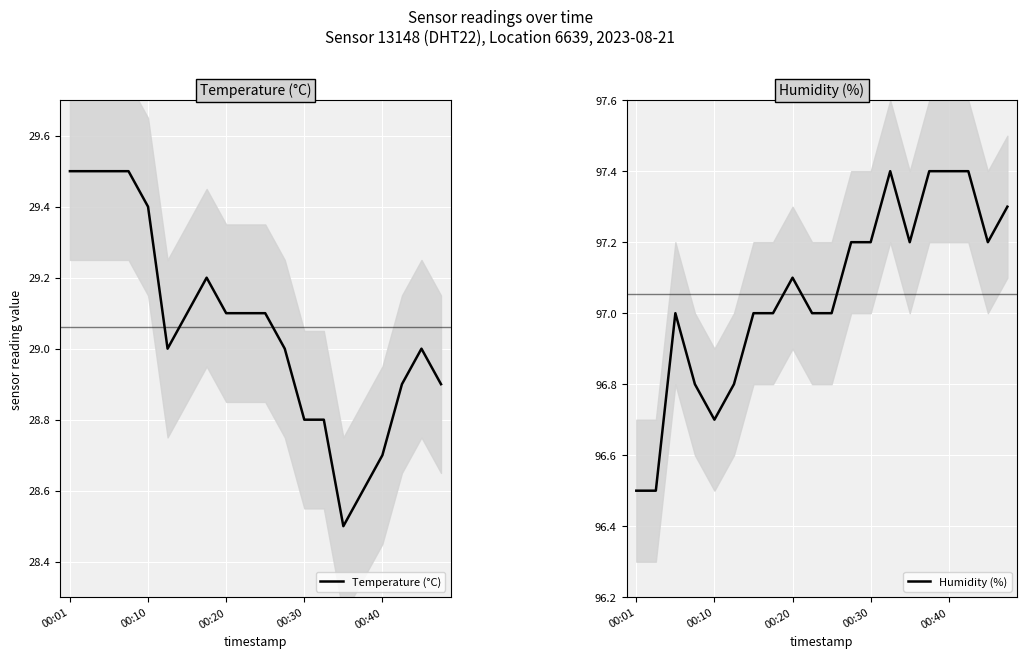

At which label is Temperature (°C) closest to 29?

5